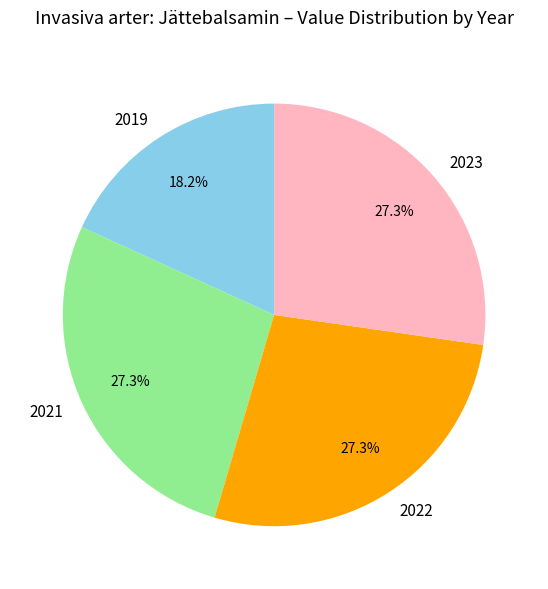

Is there a majority slice in this chart?

No